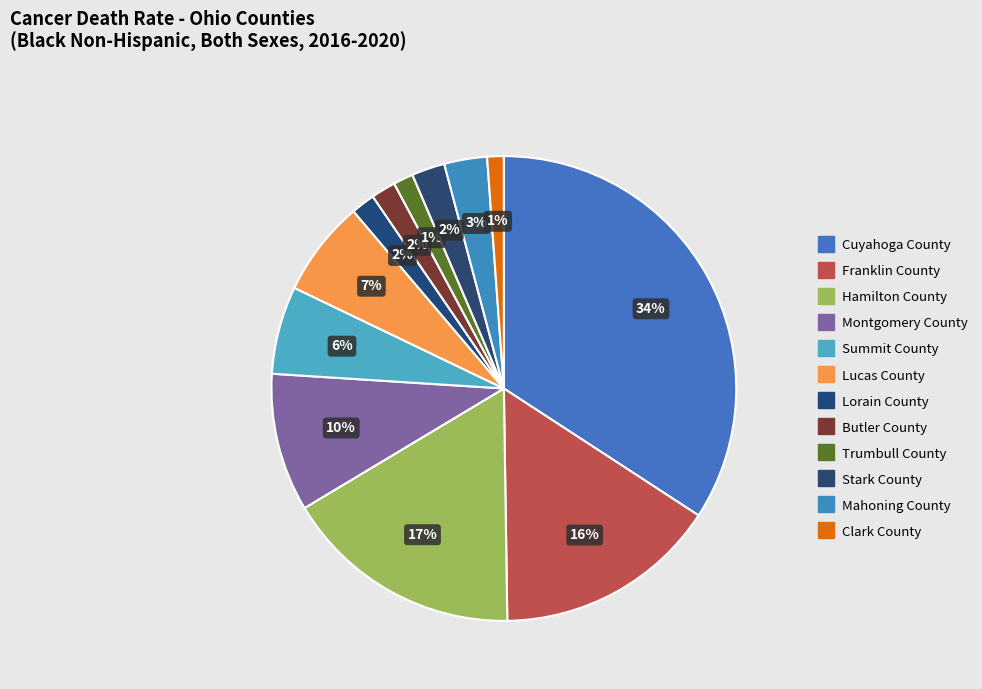

How many segments does this pie chart have?

12